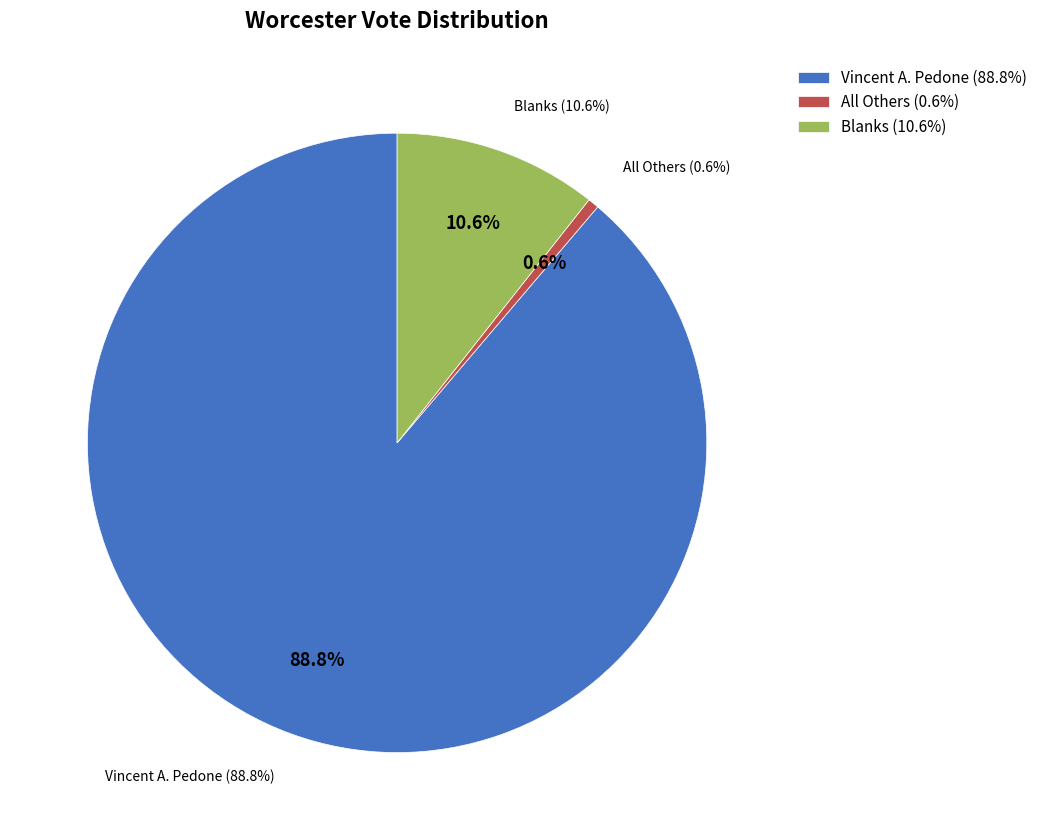

To the nearest percent, what is the difference between the largest and smallest slice percentages?

88%